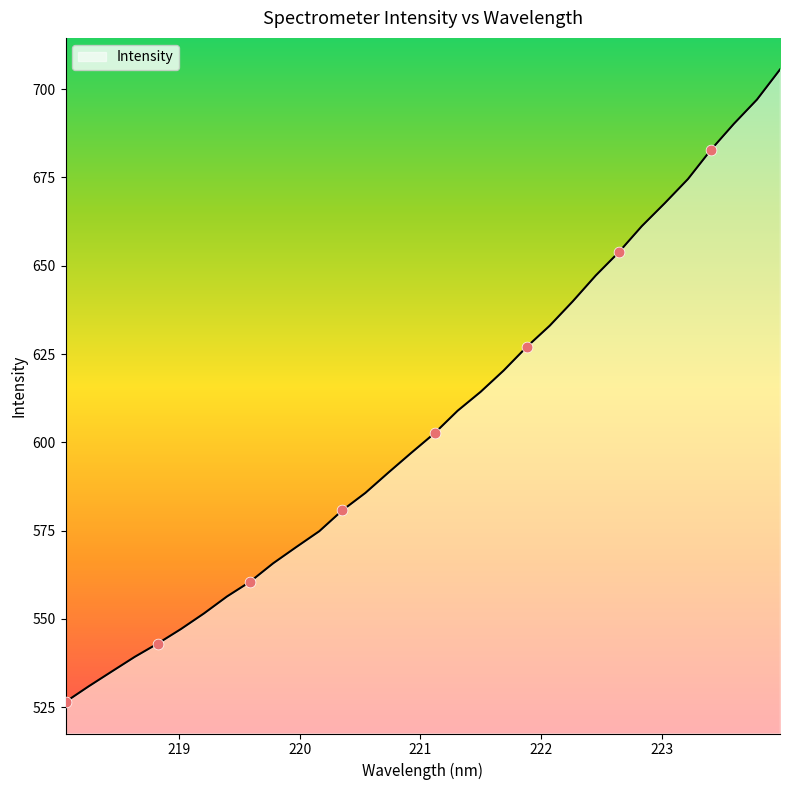

What is the smallest value displayed?

526.5